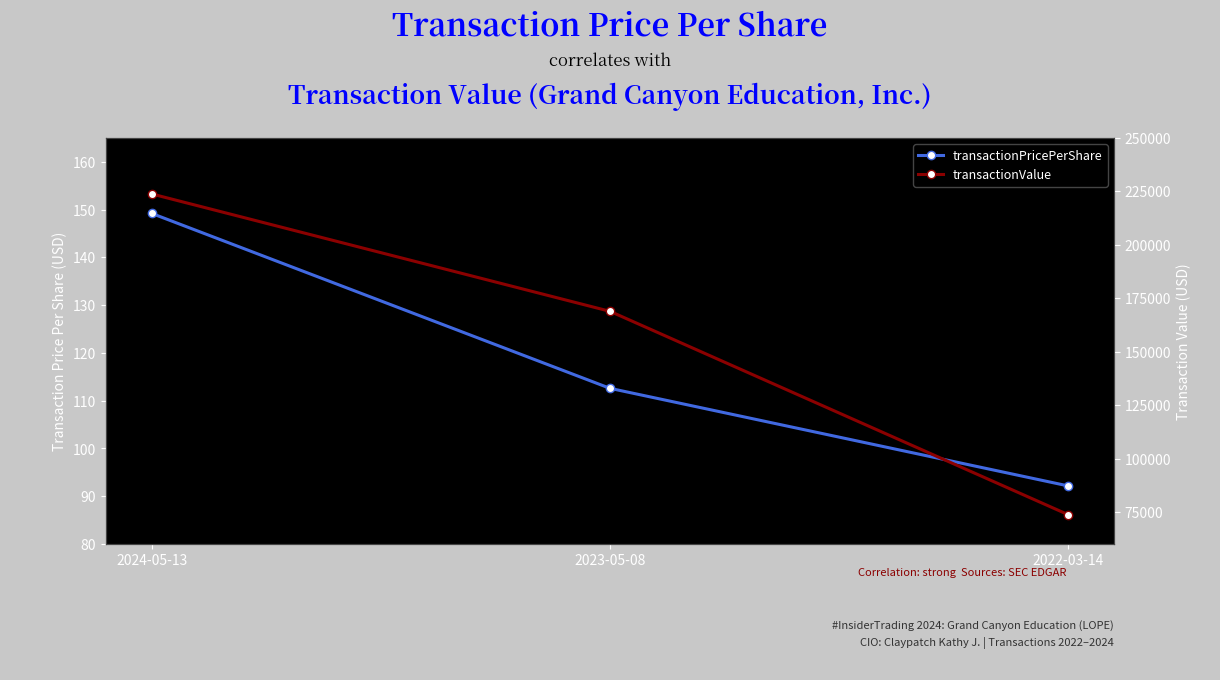

What is the spread (max minus min) of values at 2023-05-08?

168772.4